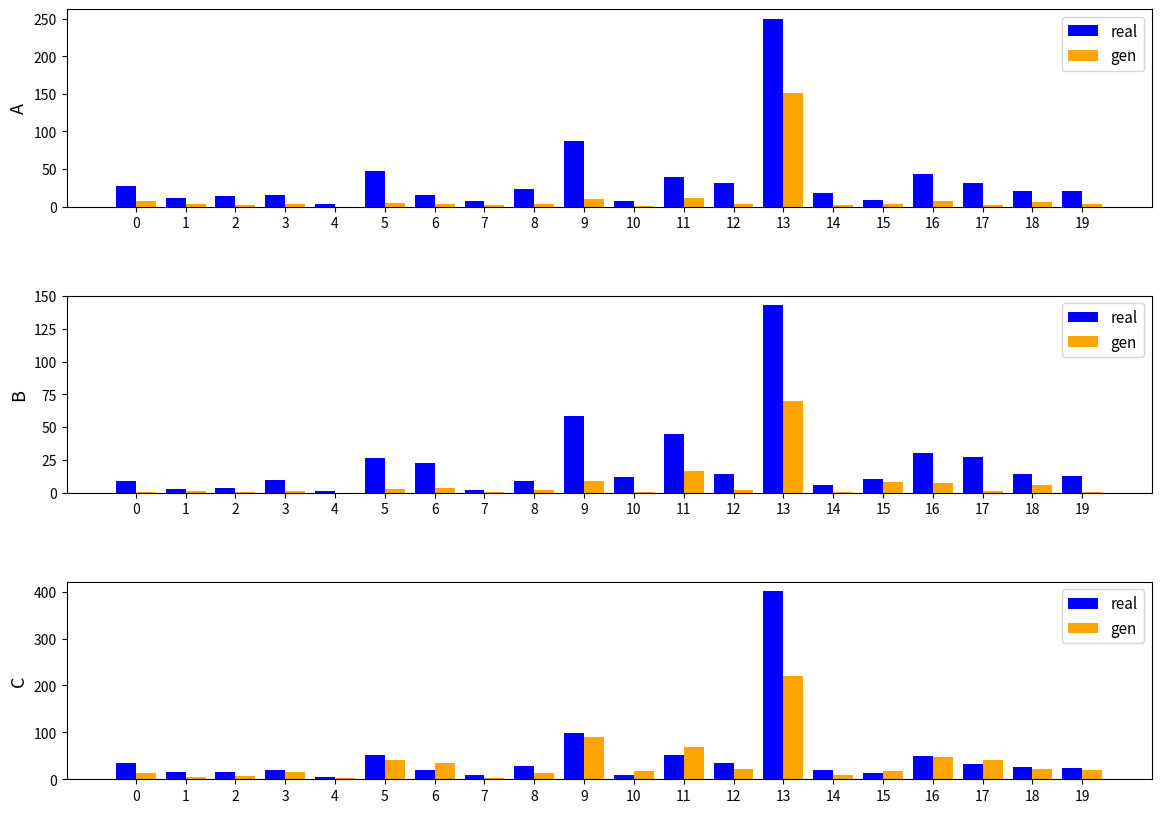

True or false: gen has a value of 22.7 at 18.

True